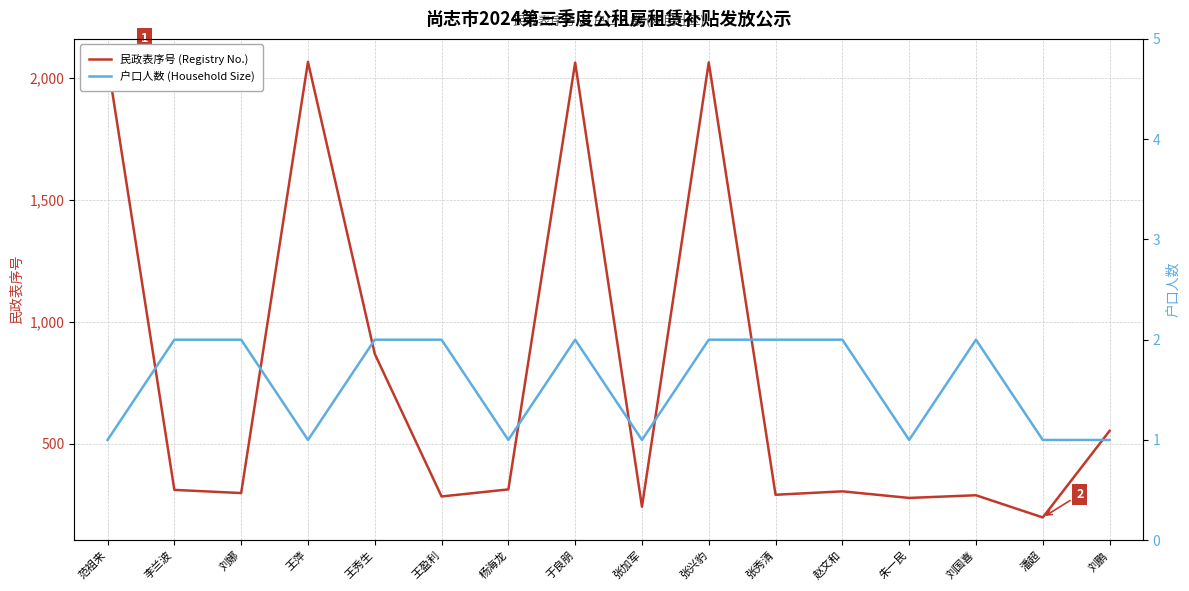

Count the 户口人数 (Household Size) values in the range 1 to 2.

16